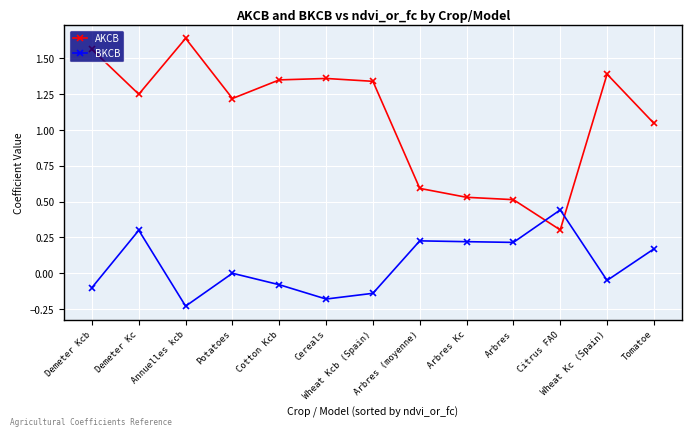

What is the value of the BKCB point at the 2nd from the left?

0.3